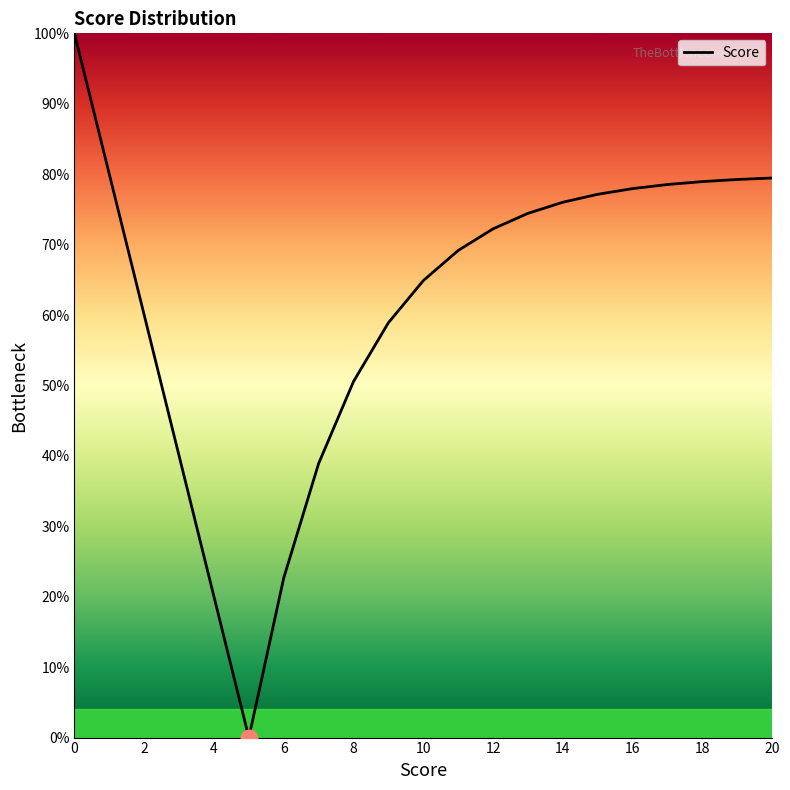

What is the maximum value shown in the chart?

100.0